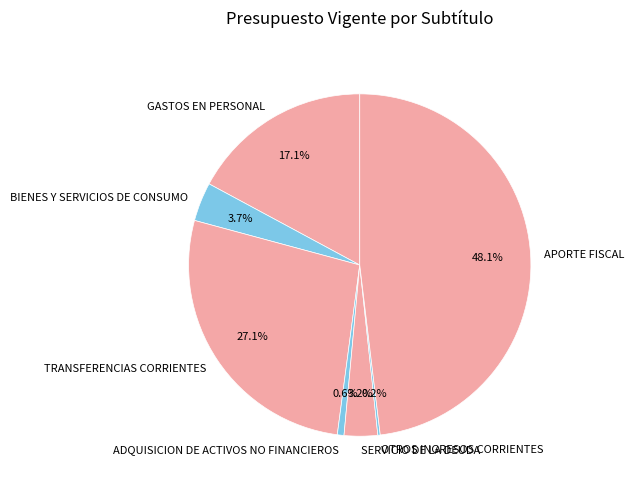

What is the ratio of the value at TRANSFERENCIAS CORRIENTES to the value at GASTOS EN PERSONAL?

1.6